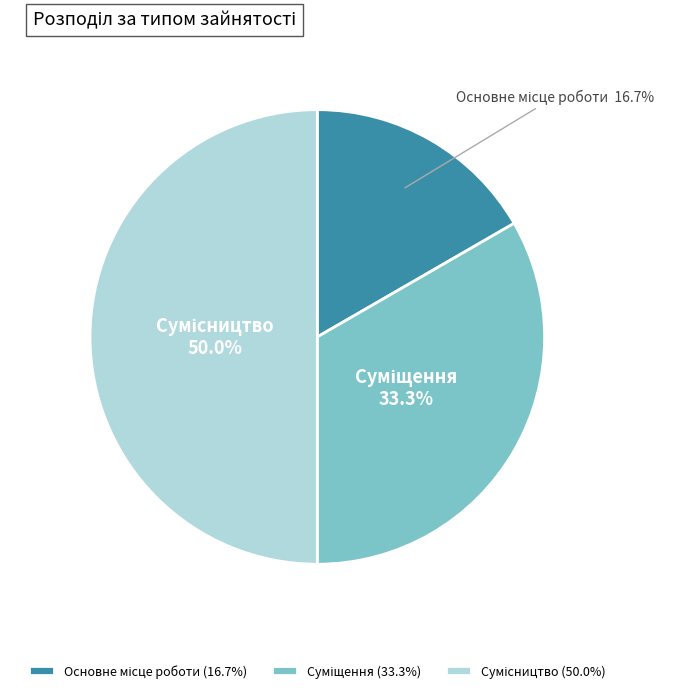

Which has a higher value, Суміщення or Сумісництво?

Сумісництво